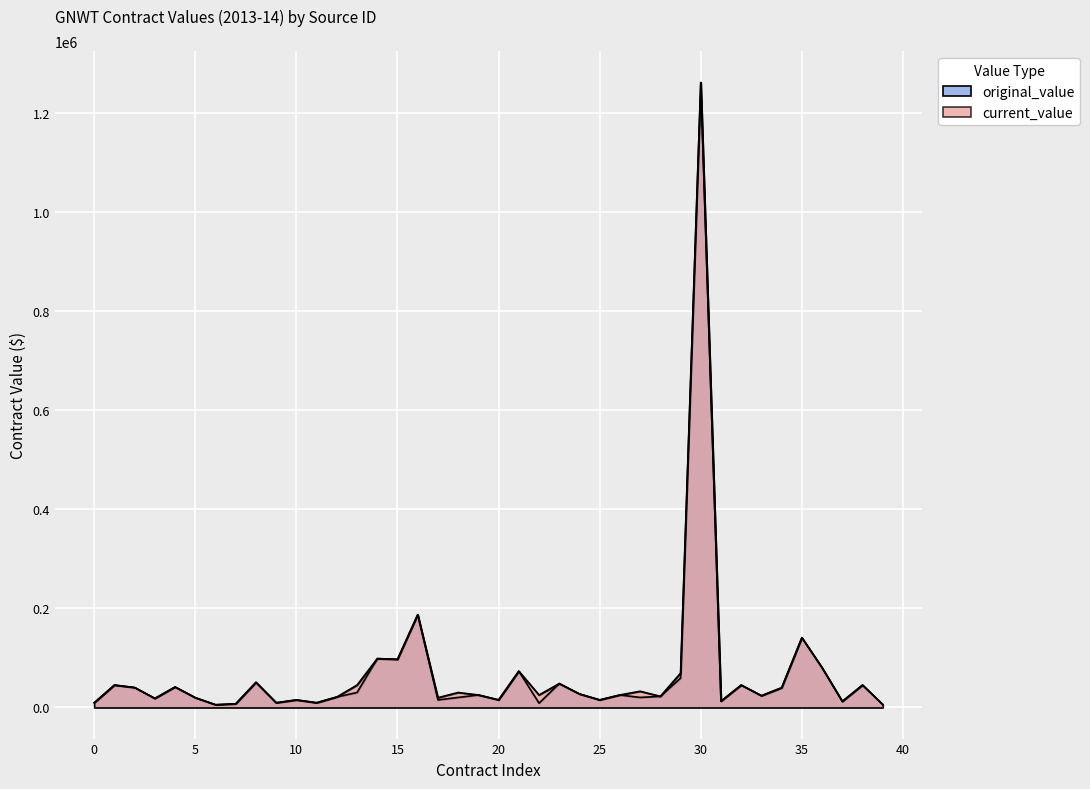

Which has a higher value, SC437721 or SC438407?

SC438407